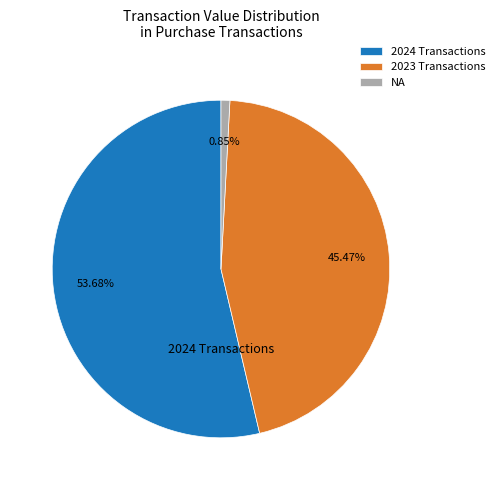

Is there a majority slice in this chart?

Yes